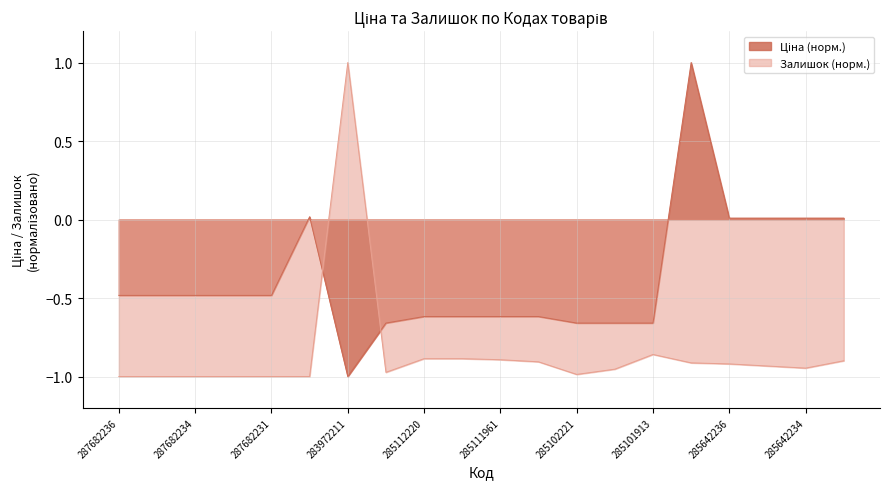

How many times do Залишок and Ціна cross each other?

2